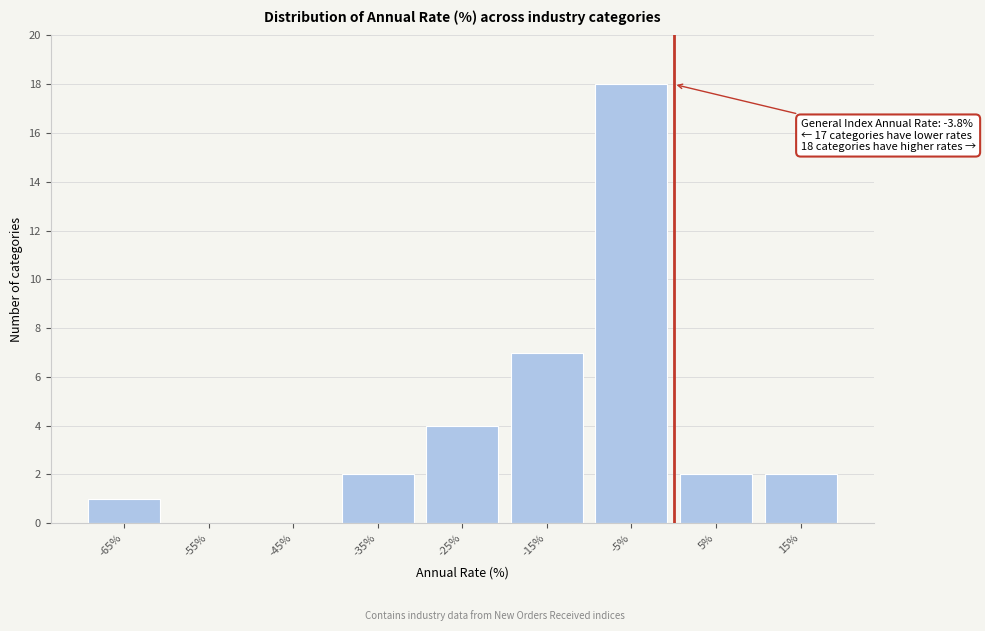

Reading left to right, extract all data points from this chart.

-65%=1	-55%=0	-45%=0	-35%=2	-25%=4	-15%=7	-5%=18	5%=2	15%=2